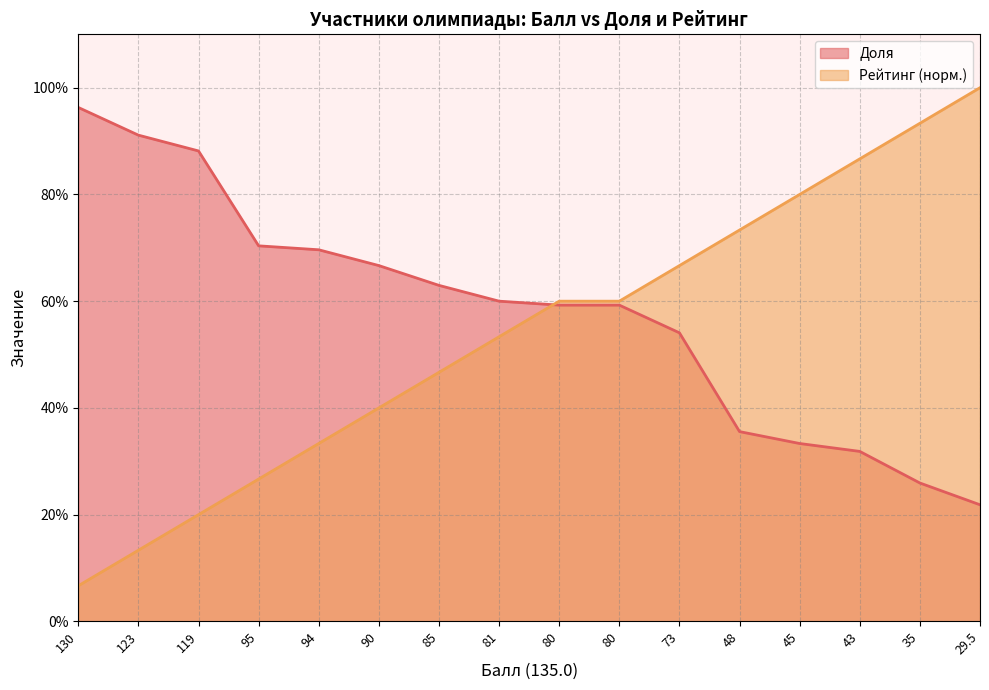

Rank the series at 73 from highest to lowest value.

Рейтинг (норм.), Доля